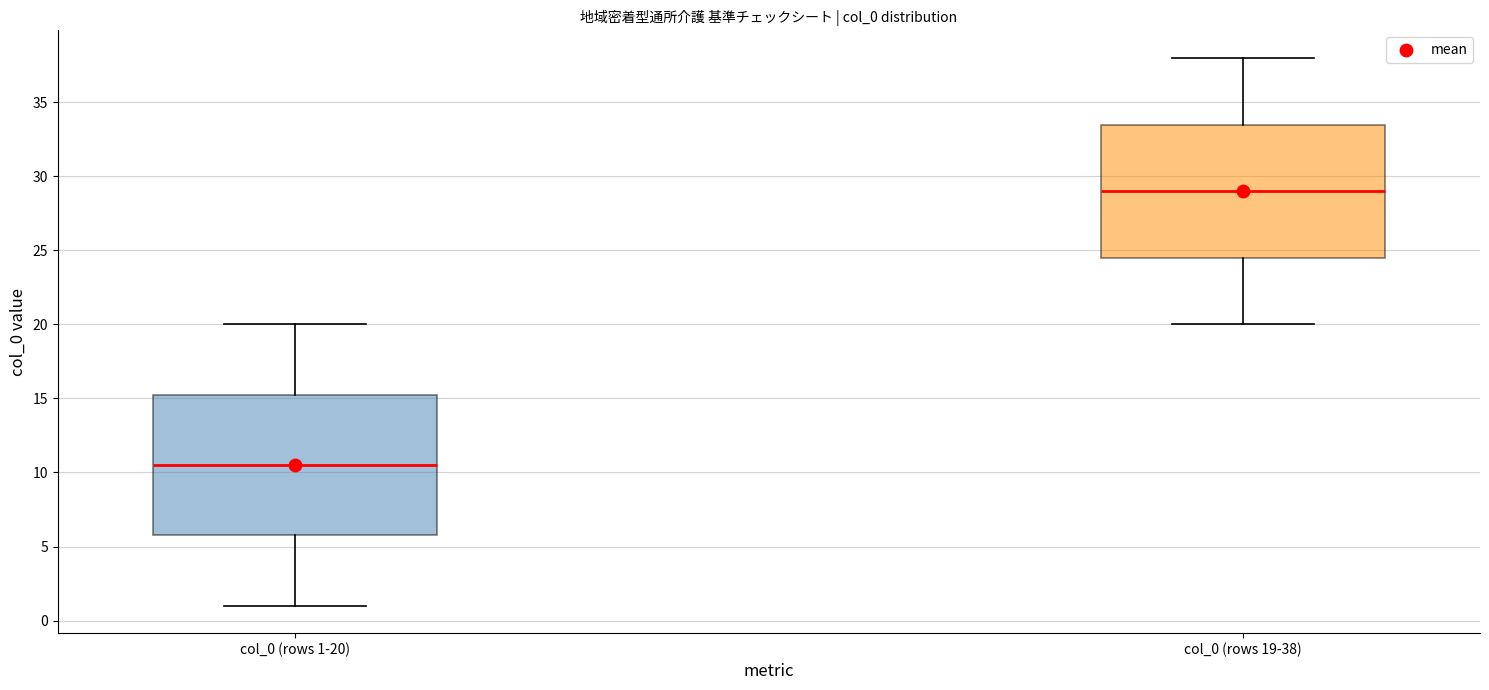

Reading left to right, transcribe this box plot: for each box, give where its median line is, the range the box spans, and where its two whiskers end, as read against the y-axis. The values are not printed on the chart, so give them approximately, as read against the axis.

col_0 (rows 1-20): median 10.5, box 6.0 to 15.5, whiskers 1.0 to 20.0
col_0 (rows 19-38): median 29.0, box 24.5 to 33.5, whiskers 20.0 to 38.0